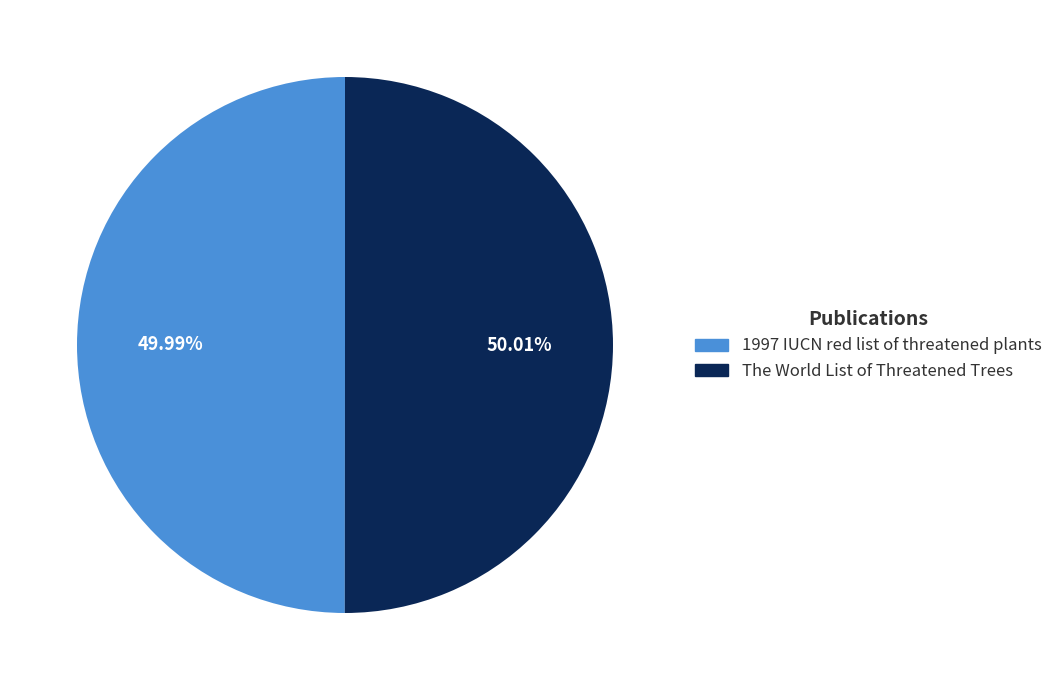

Is there a majority slice in this chart?

Yes